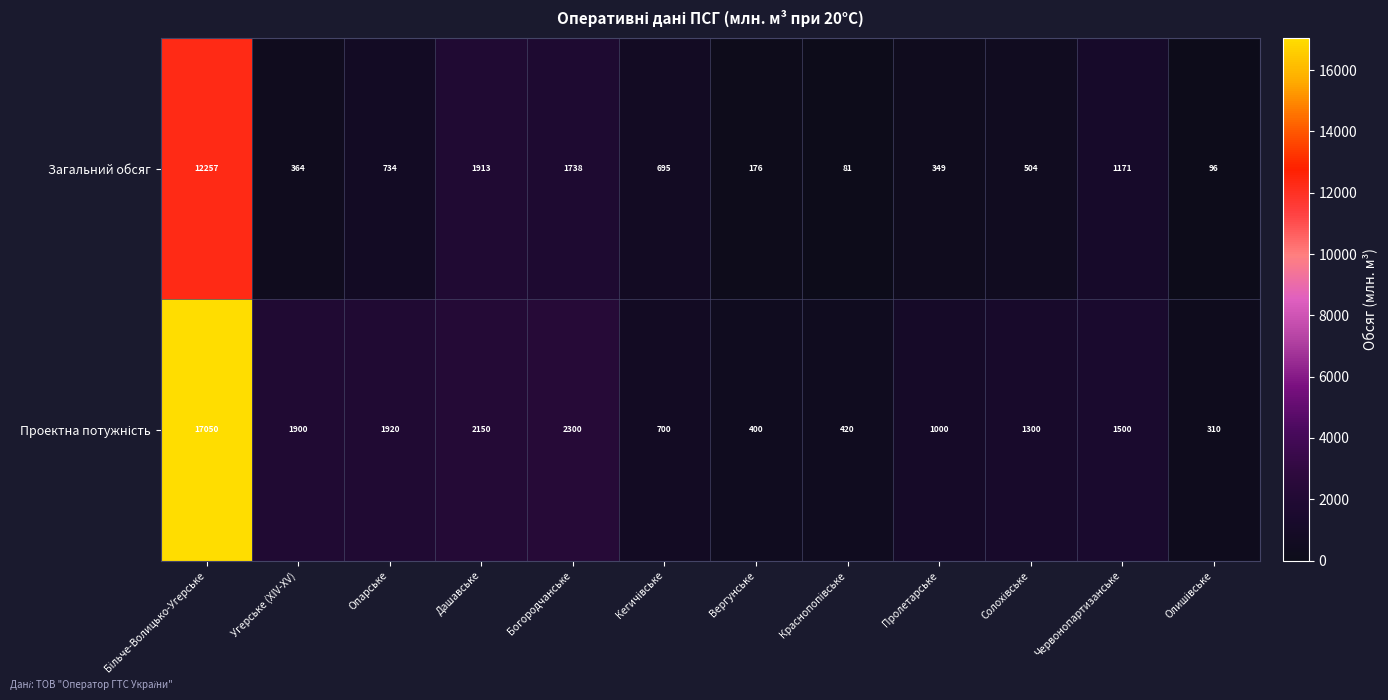

What is the difference between the highest and lowest values at Богородчанське?

562